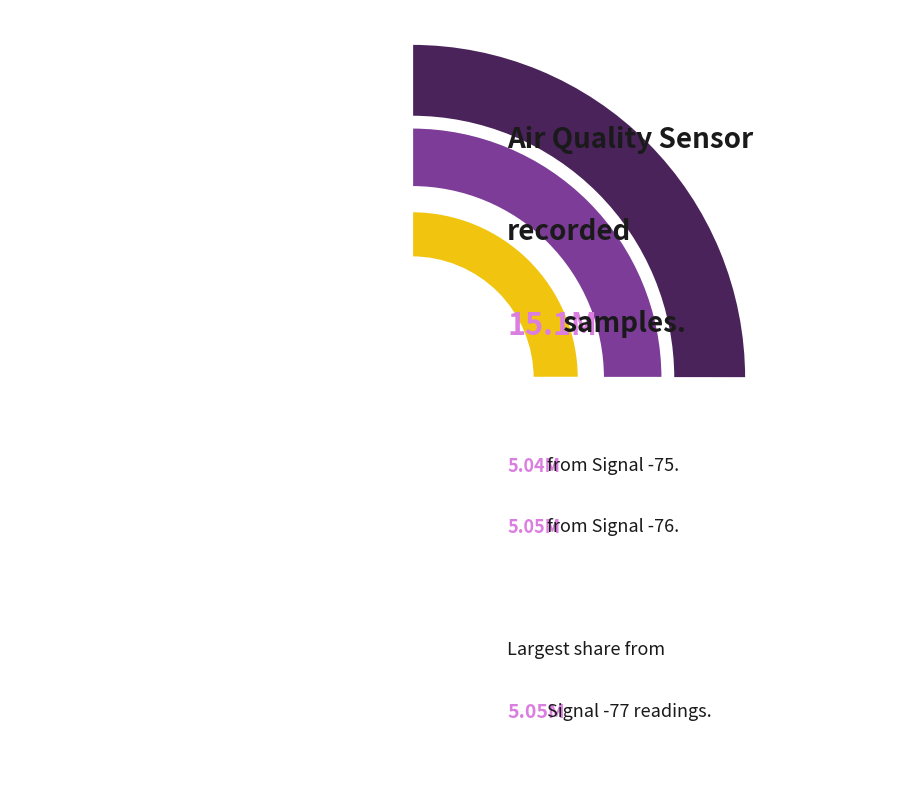

To the nearest percent, what is the combined percentage of SDS_P2 (avg) and HPM_P1 (avg)?

67%